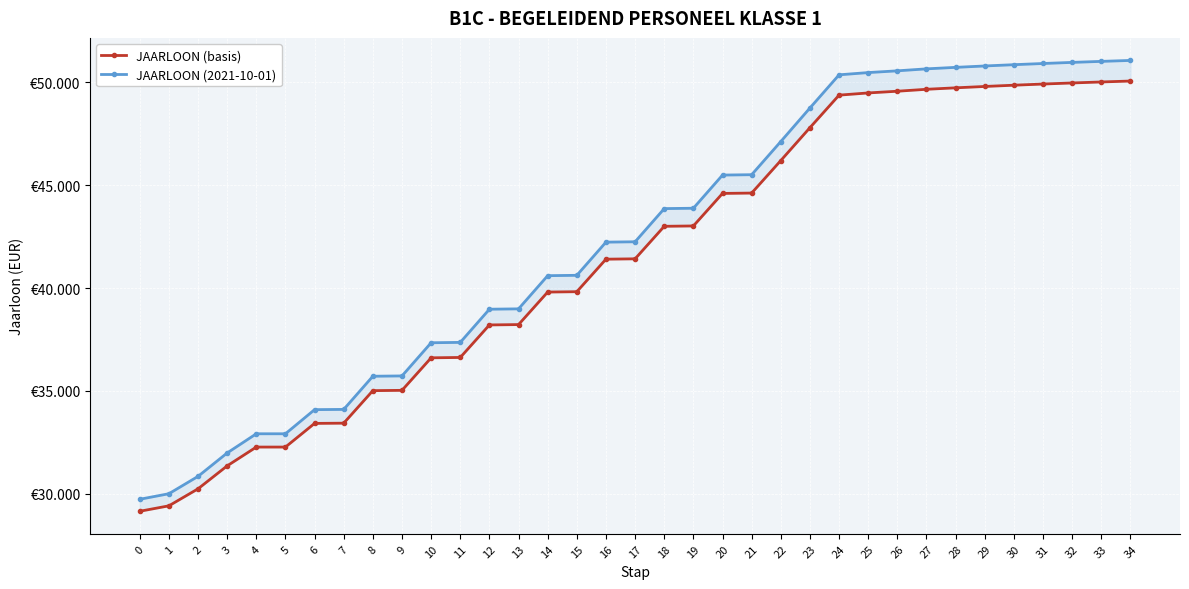

What is the sum of the JAARLOON (2021-10-01) values at 2 and 12?

69820.8